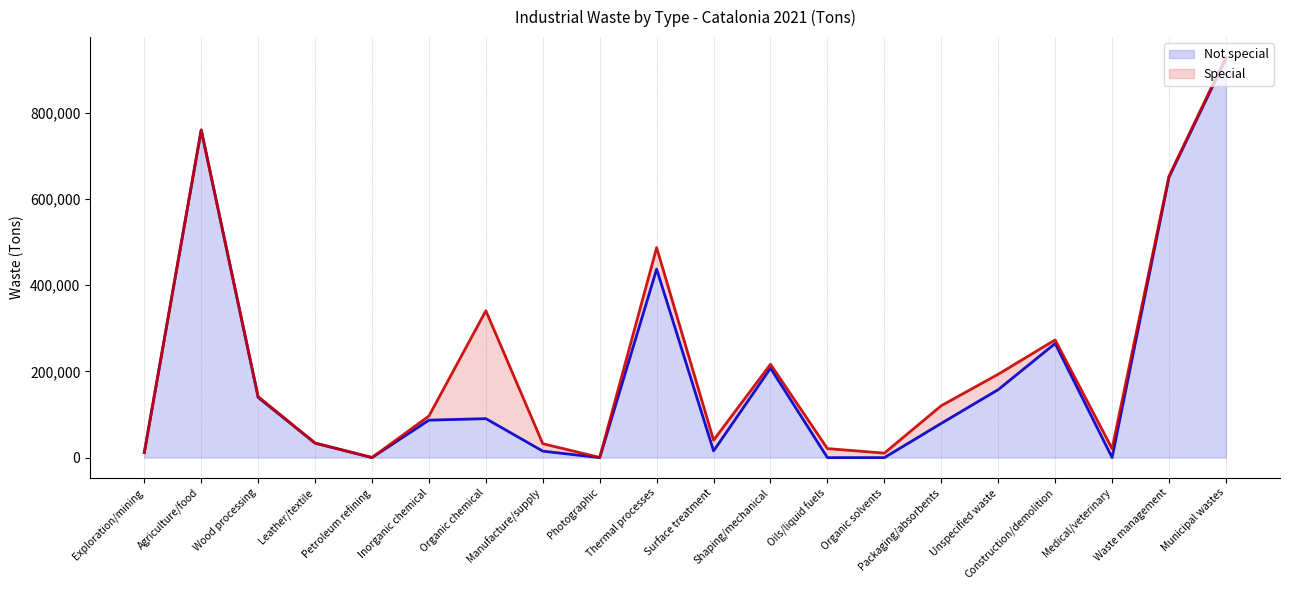

The value at Inorganic chemical is 86969. True or false?

True